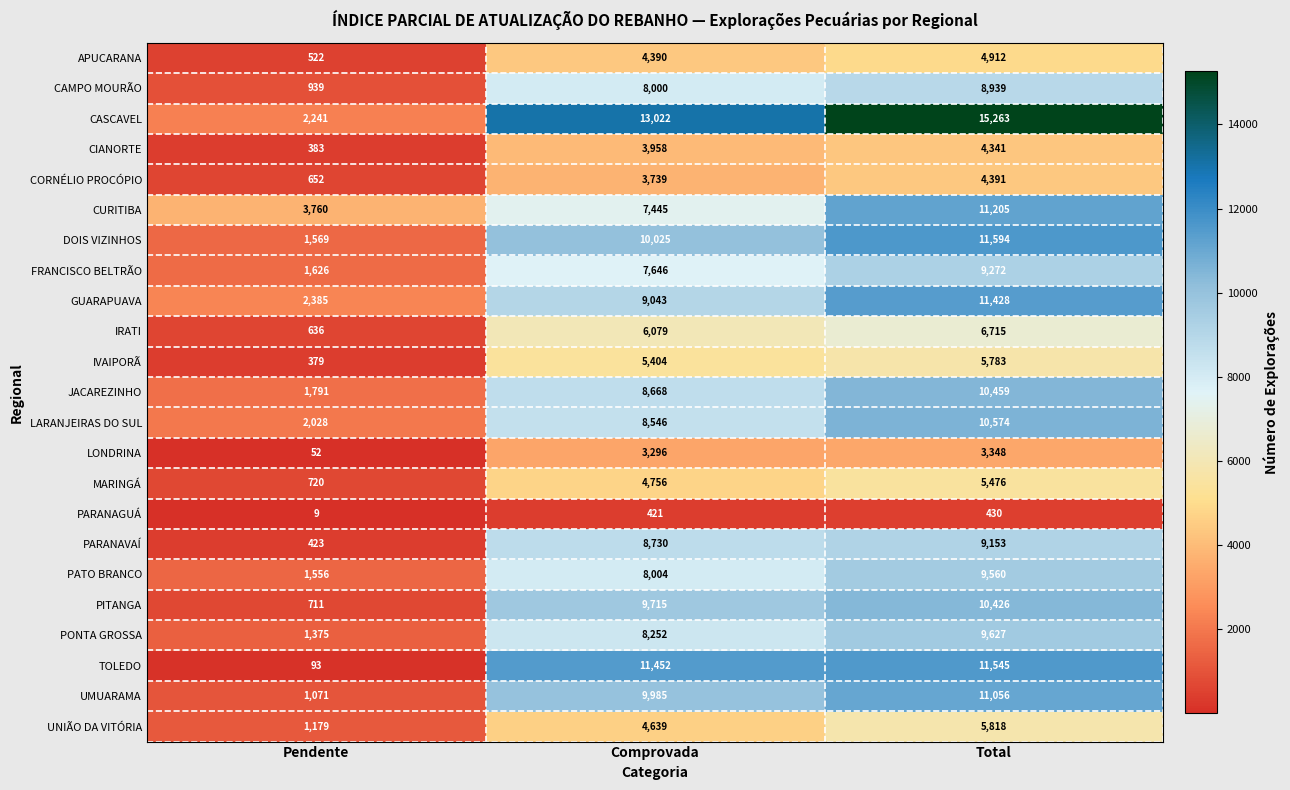

Is it true that LARANJEIRAS DO SUL equals 8546 at Comprovada?

True